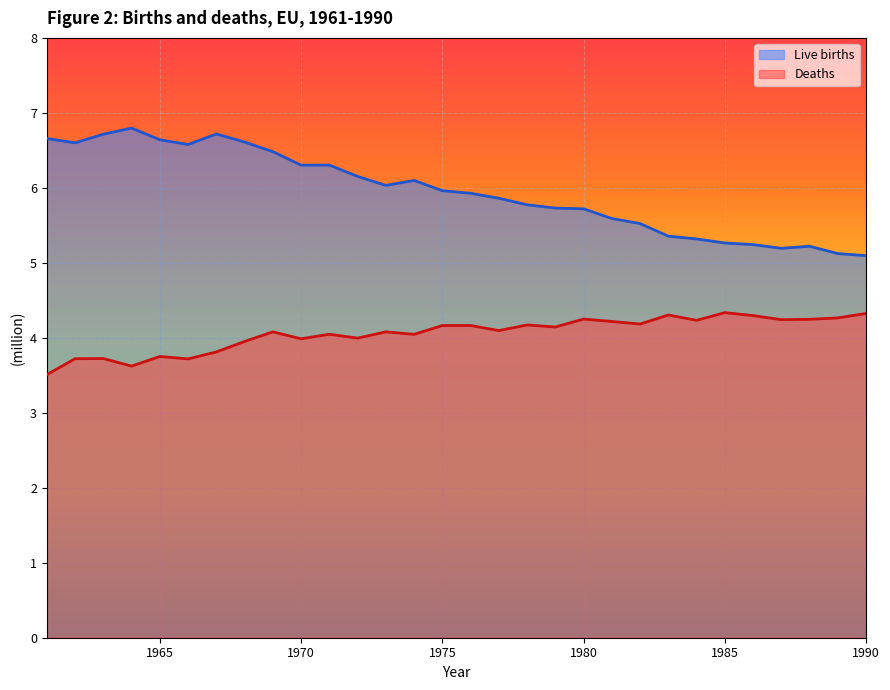

How many series are shown in this chart?

2